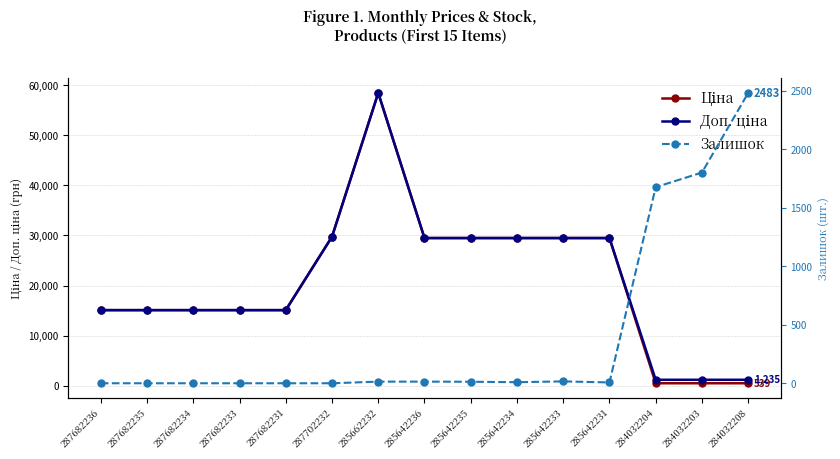

What is the sum of all Залишок values?

6035.0